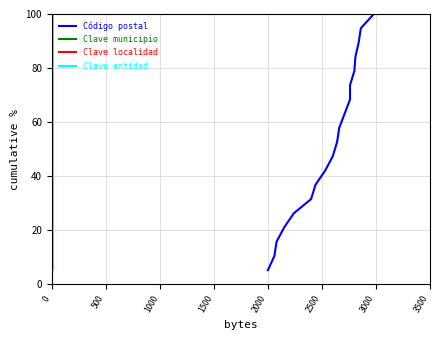

What is the difference between the maximum and minimum values in the Código postal series?

94.7